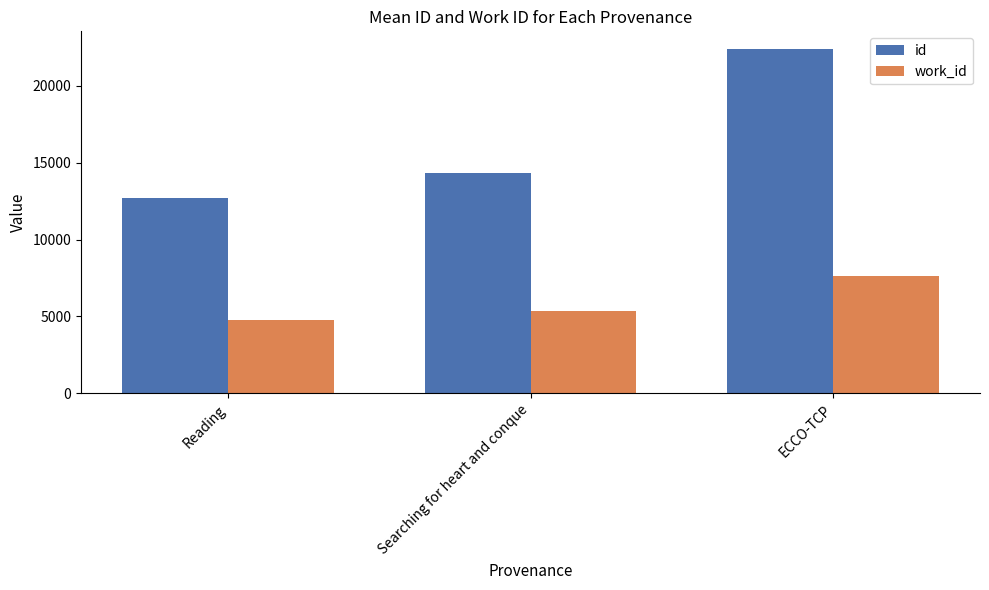

Reading left to right, what are all the values shown in this chart?

id: Reading=12716	Searching for heart and conque=14317	ECCO-TCP=22415
work_id: Reading=4791	Searching for heart and conque=5337	ECCO-TCP=7629